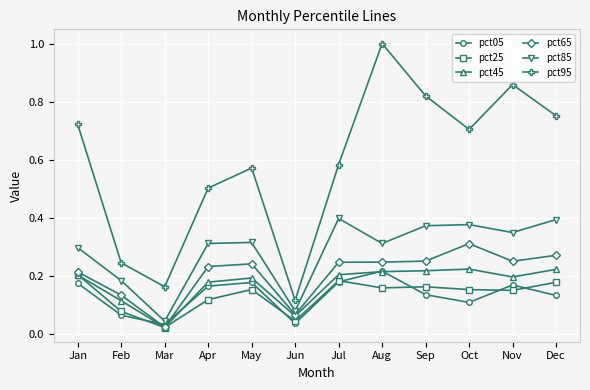

How many categories are shown in the chart?

12